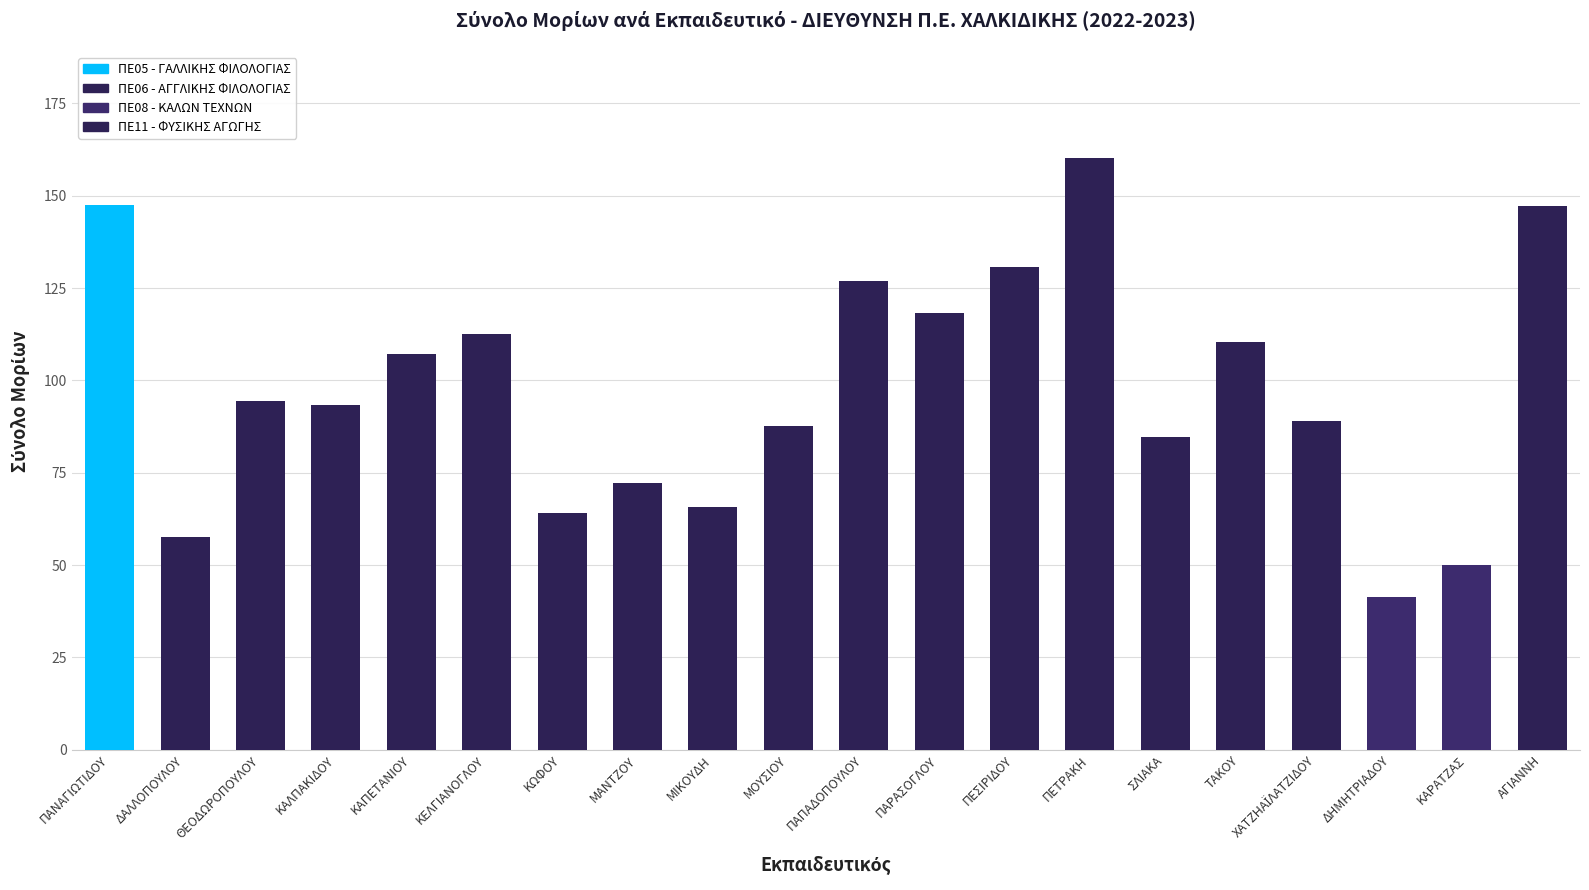

What position from the left is ΜΙΚΟΥΔΗ?

9